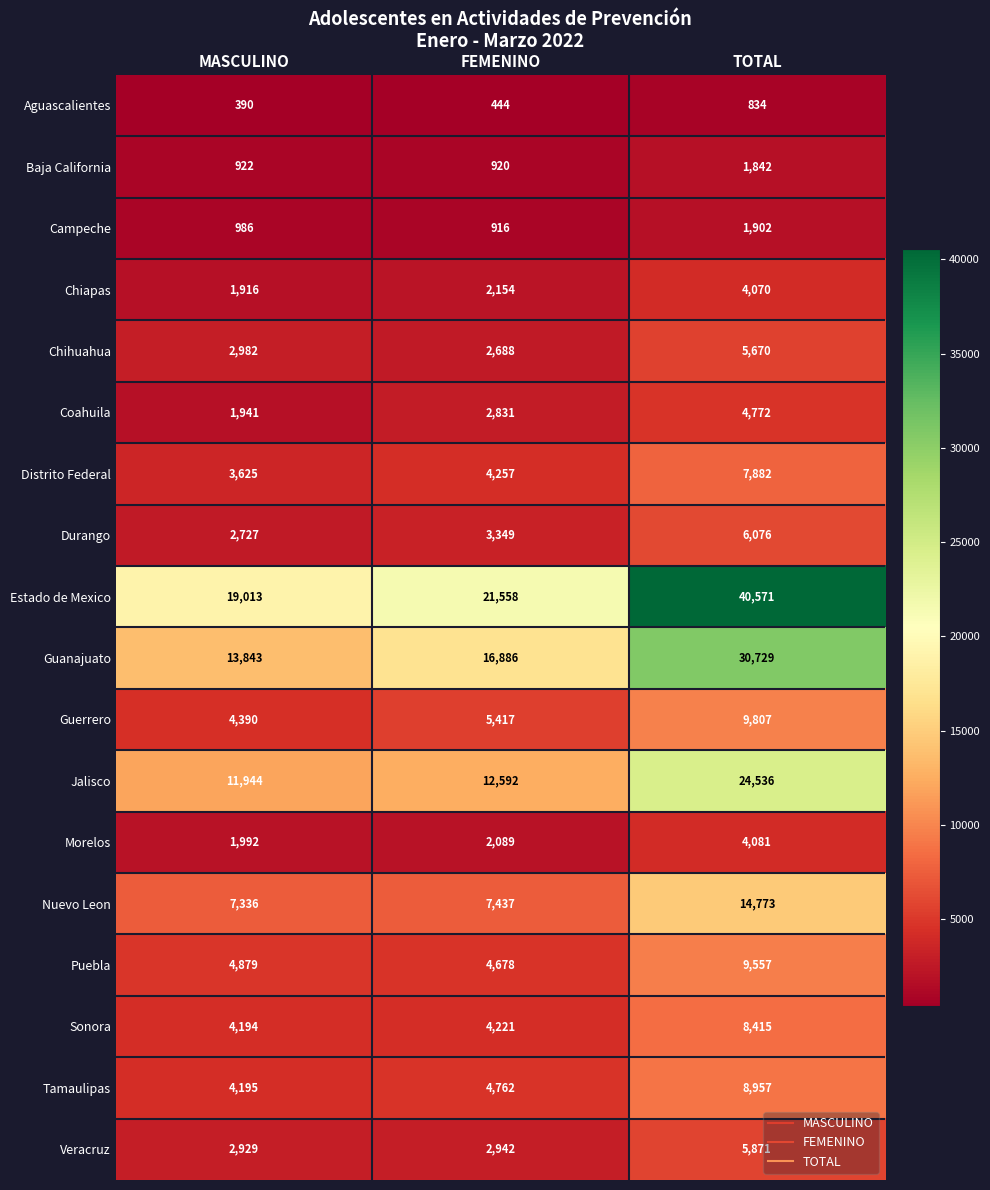

What is the average value of the Aguascalientes series?

556